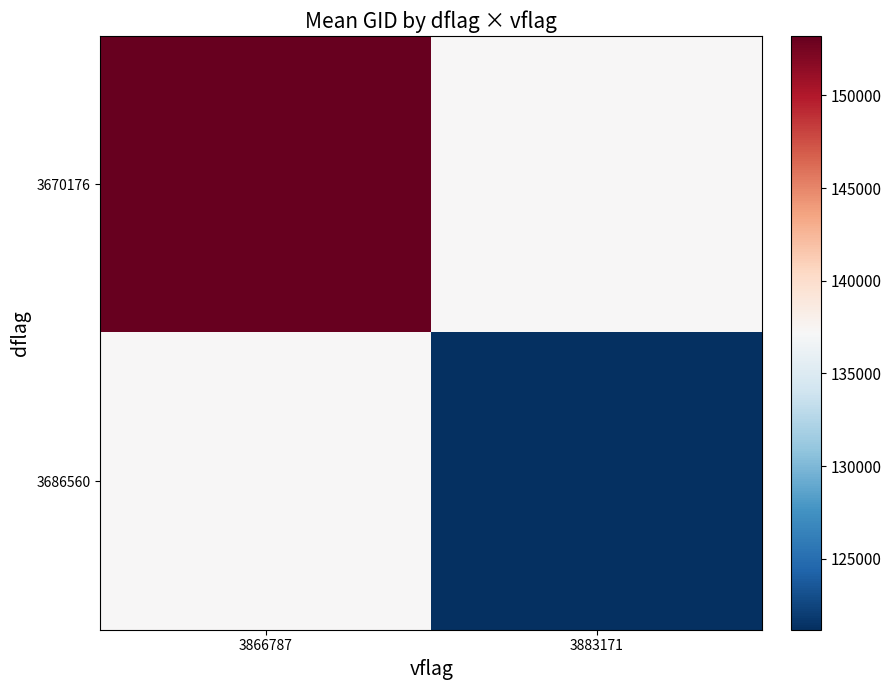

At which category is the sum across all series the highest?

3866787